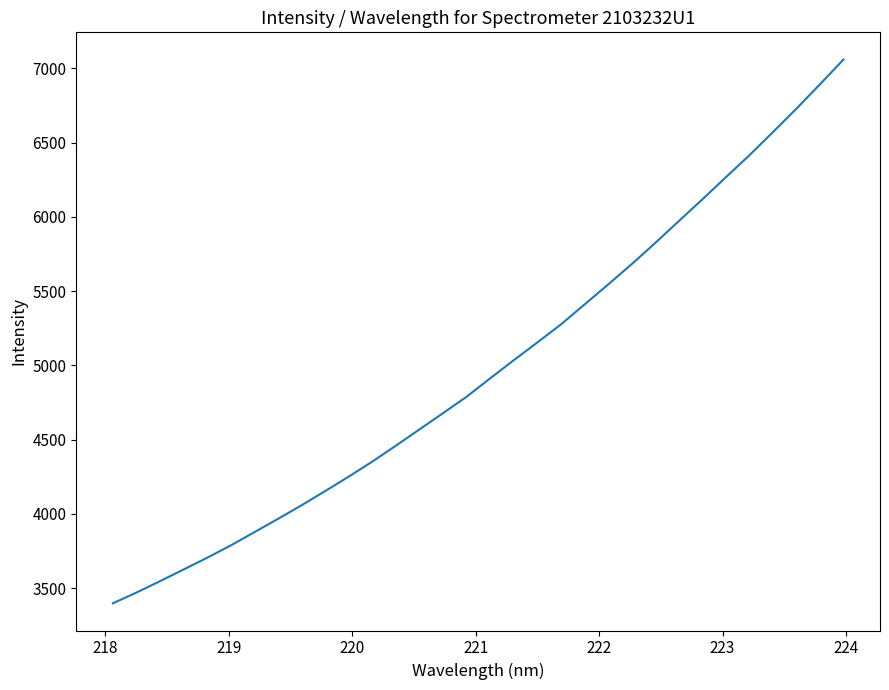

What is the difference between the maximum and minimum values?

3661.6